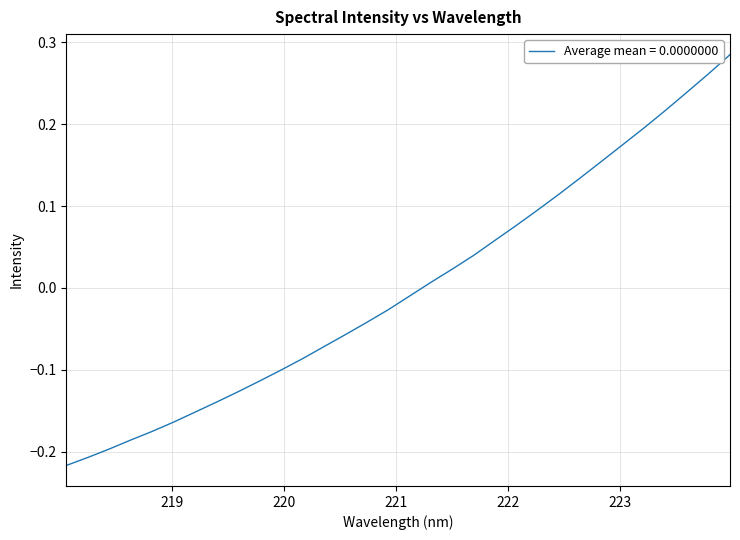

At which label does the data first exceed 0?

221.3083